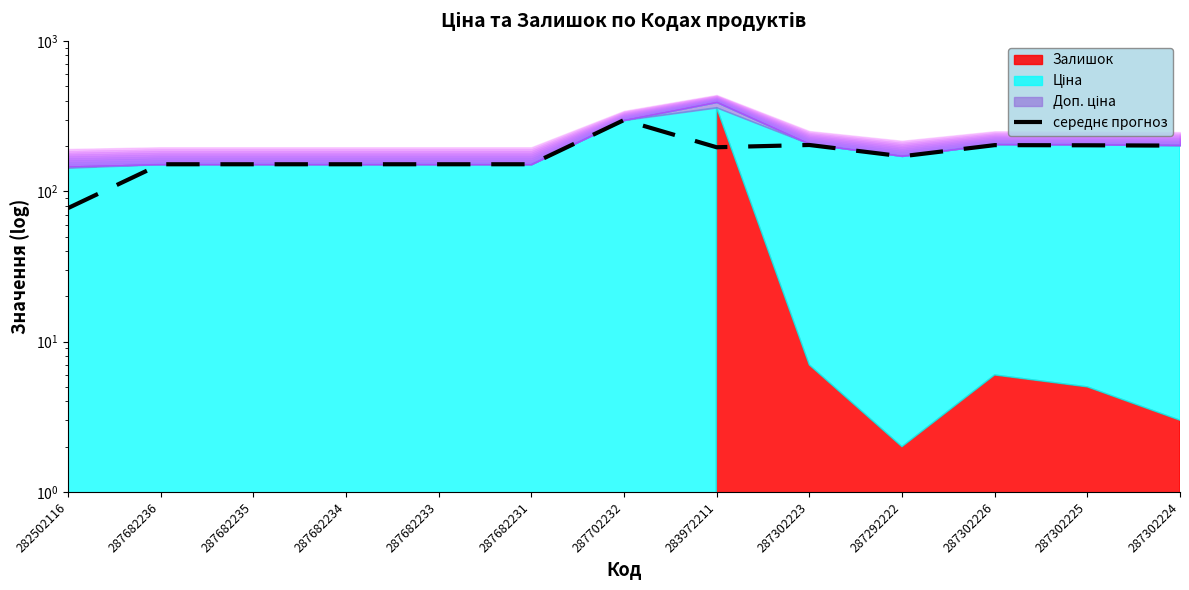

At which category does the data reach its first local peak?

287702232